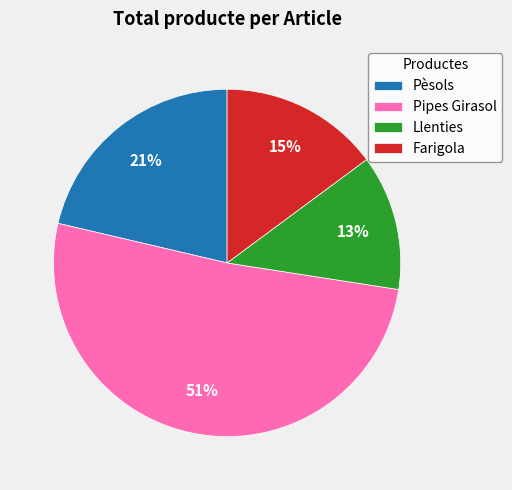

To the nearest percent, what is the difference between the Pèsols and Pipes Girasol slice percentages?

30%